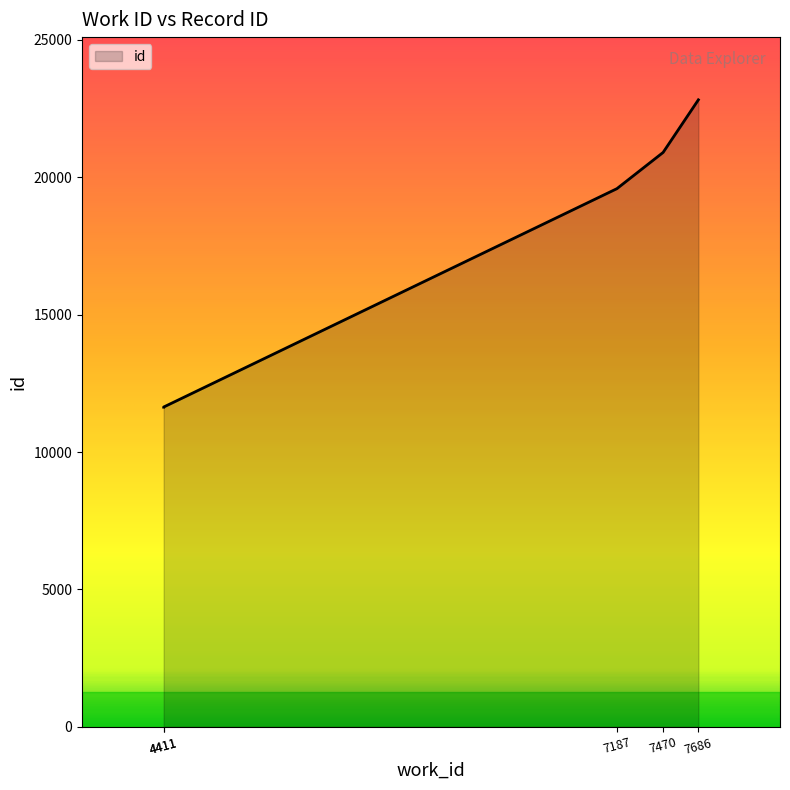

Rank the categories by value from lowest to highest.

4411, 4411, 7187, 7470, 7686